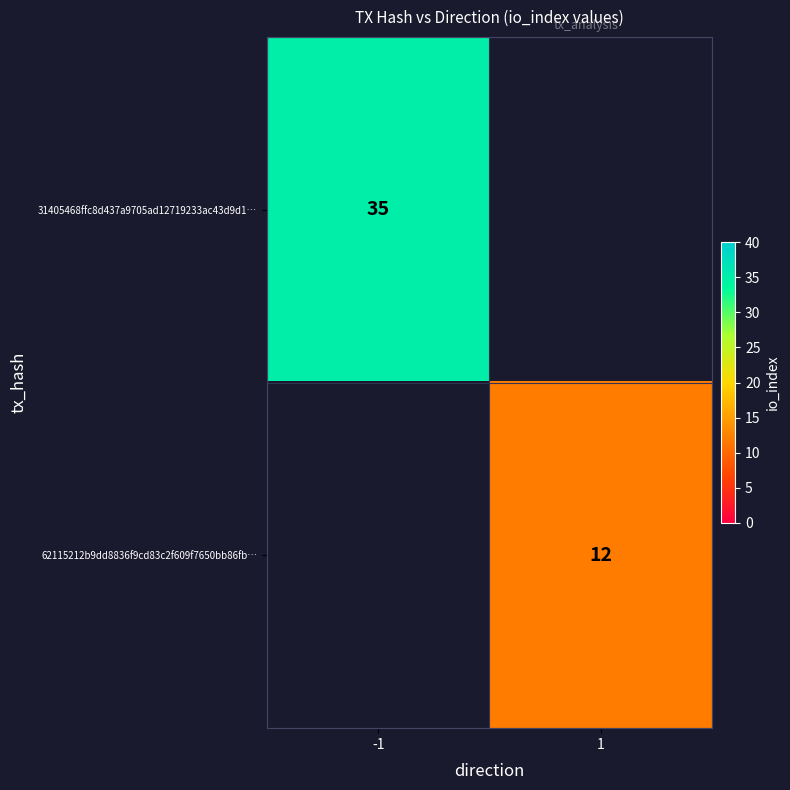

The value of 31405468ffc8d437a9705ad12719233ac43d9d1… at -1 is 35. True or false?

True